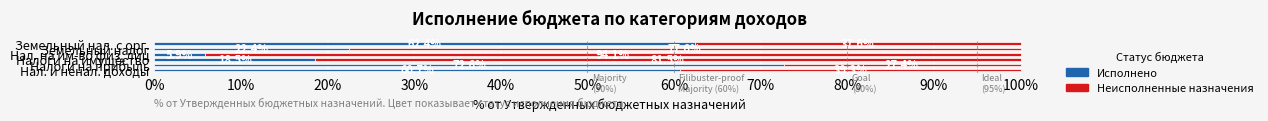

What is the difference between the maximum and minimum values in the Исполнено series?

66.7